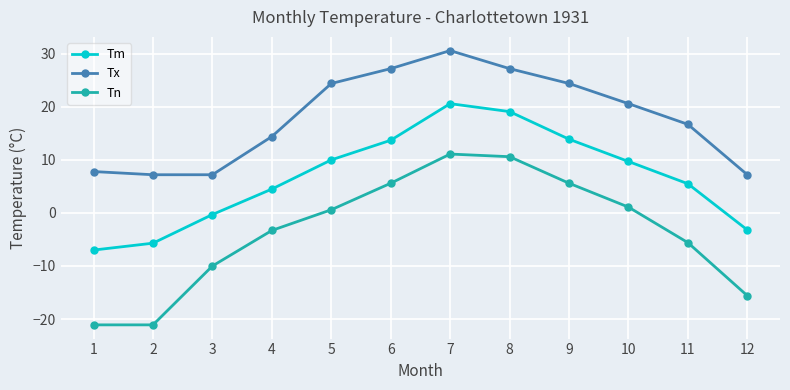

Does the chart display data point markers on the line(s)?

Yes